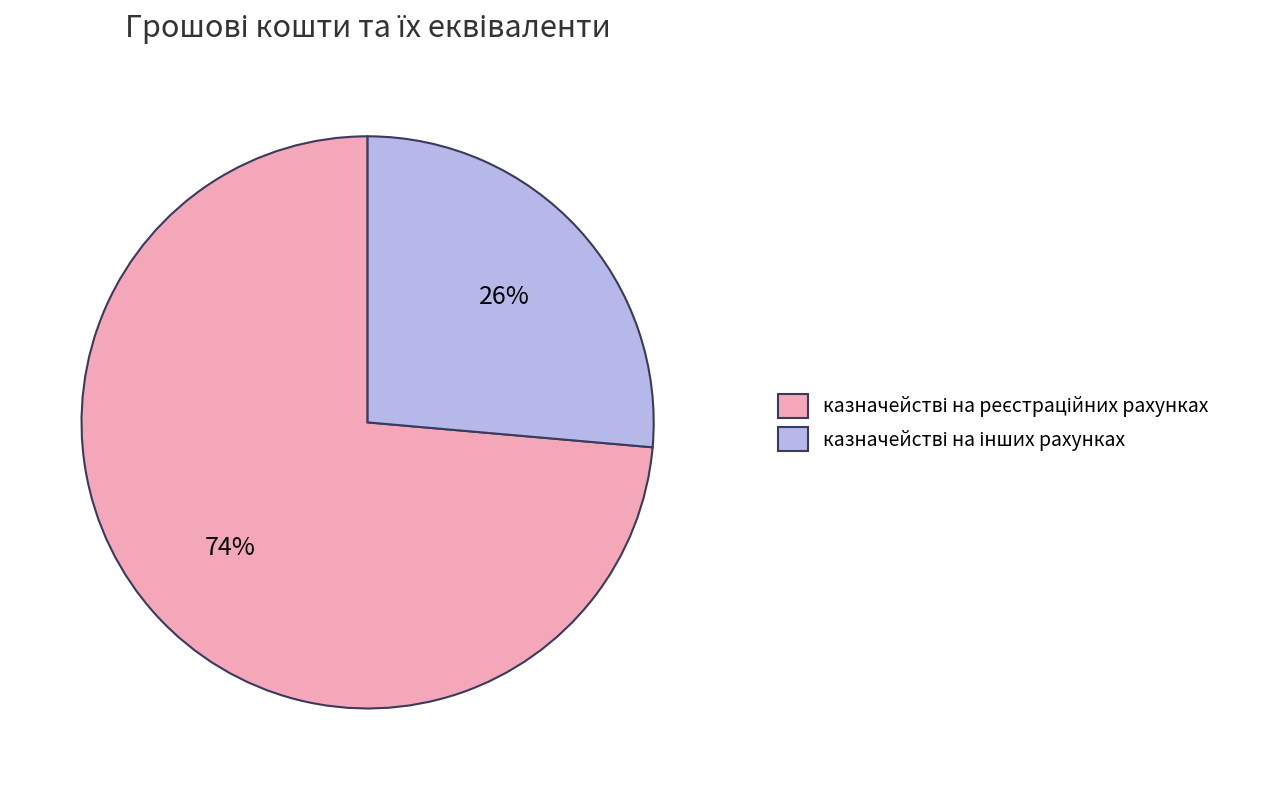

To the nearest percent, what is the average slice percentage?

50%